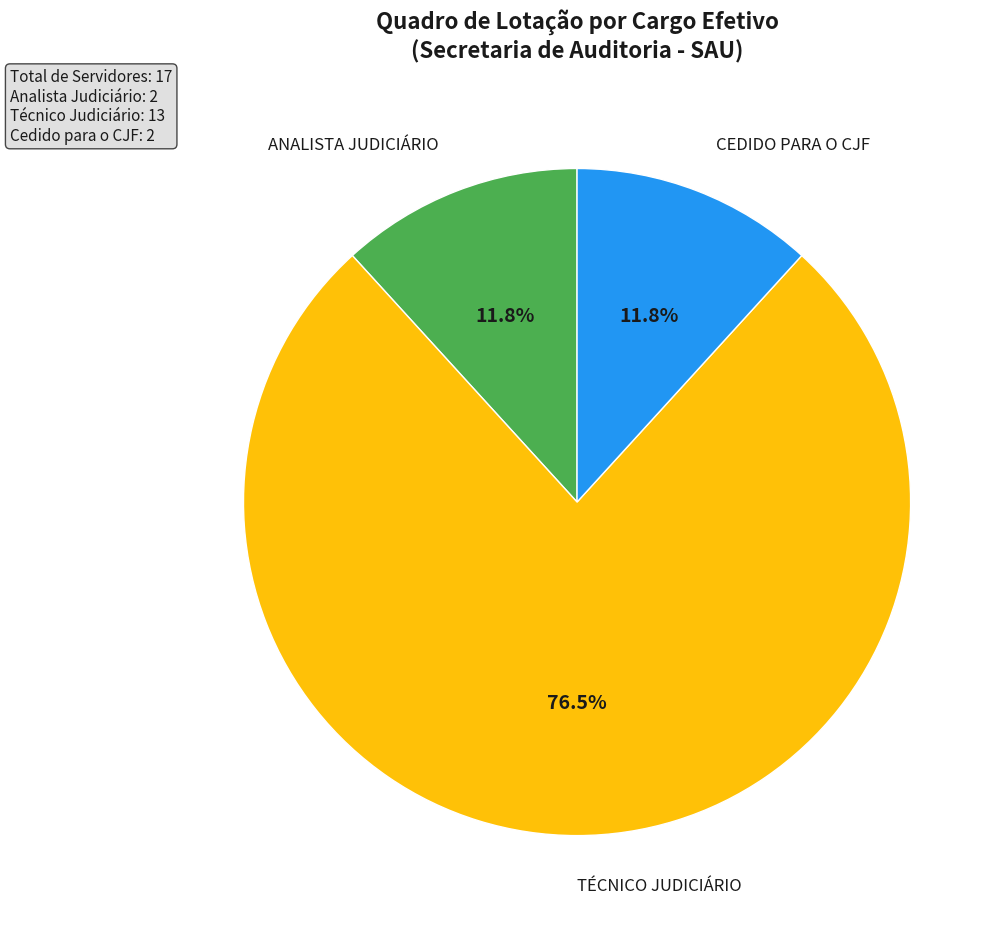

Is there any slice that represents more than half of the pie?

Yes